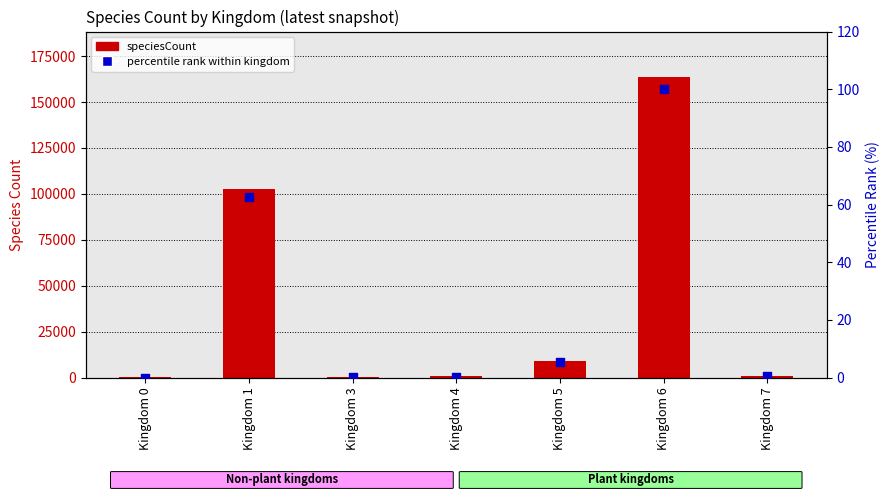

What are all the series names shown in the legend?

speciesCount, percentile rank within kingdom